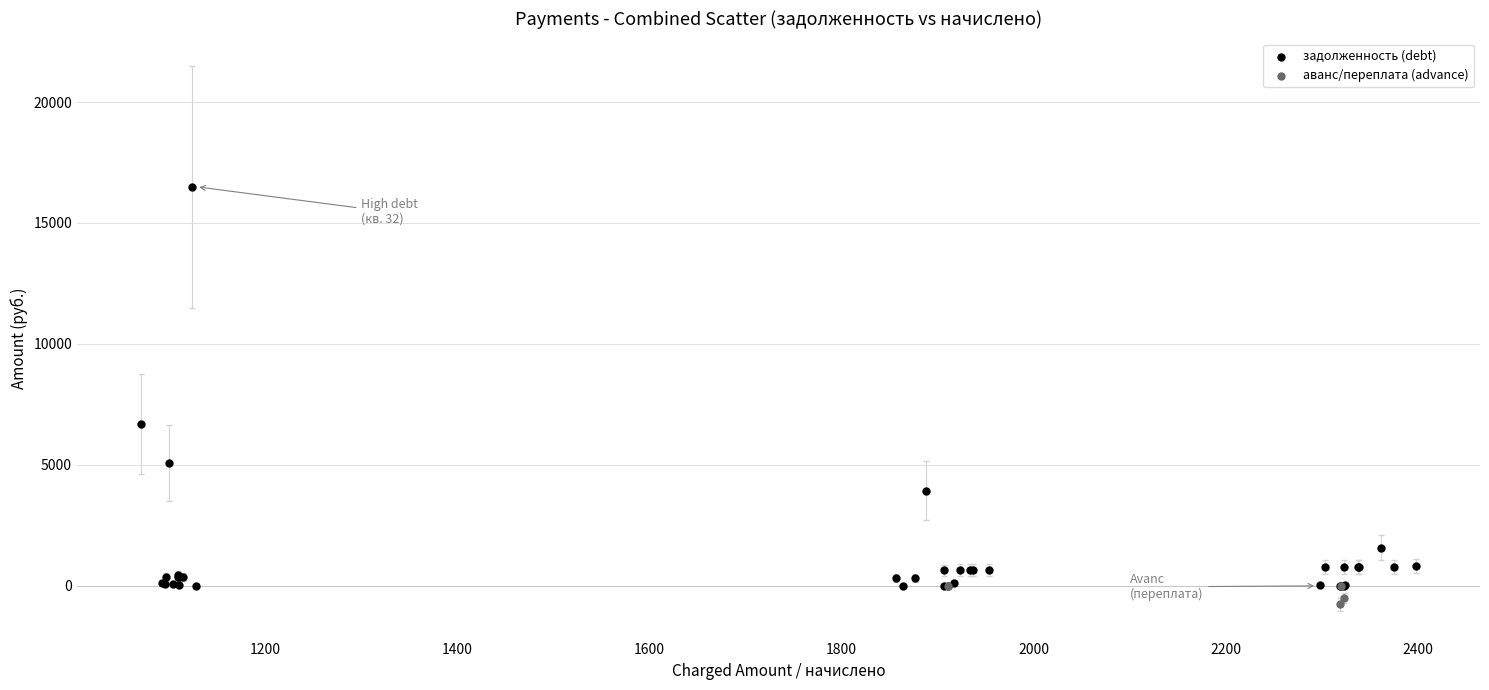

Which series has the largest Y range (max minus min)?

задолженность (debt)